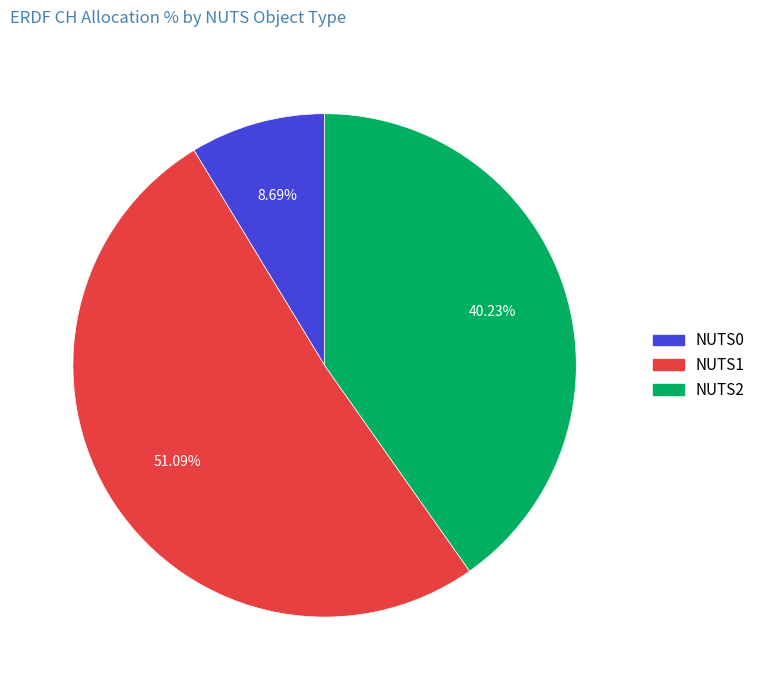

Is there any slice that represents more than half of the pie?

Yes